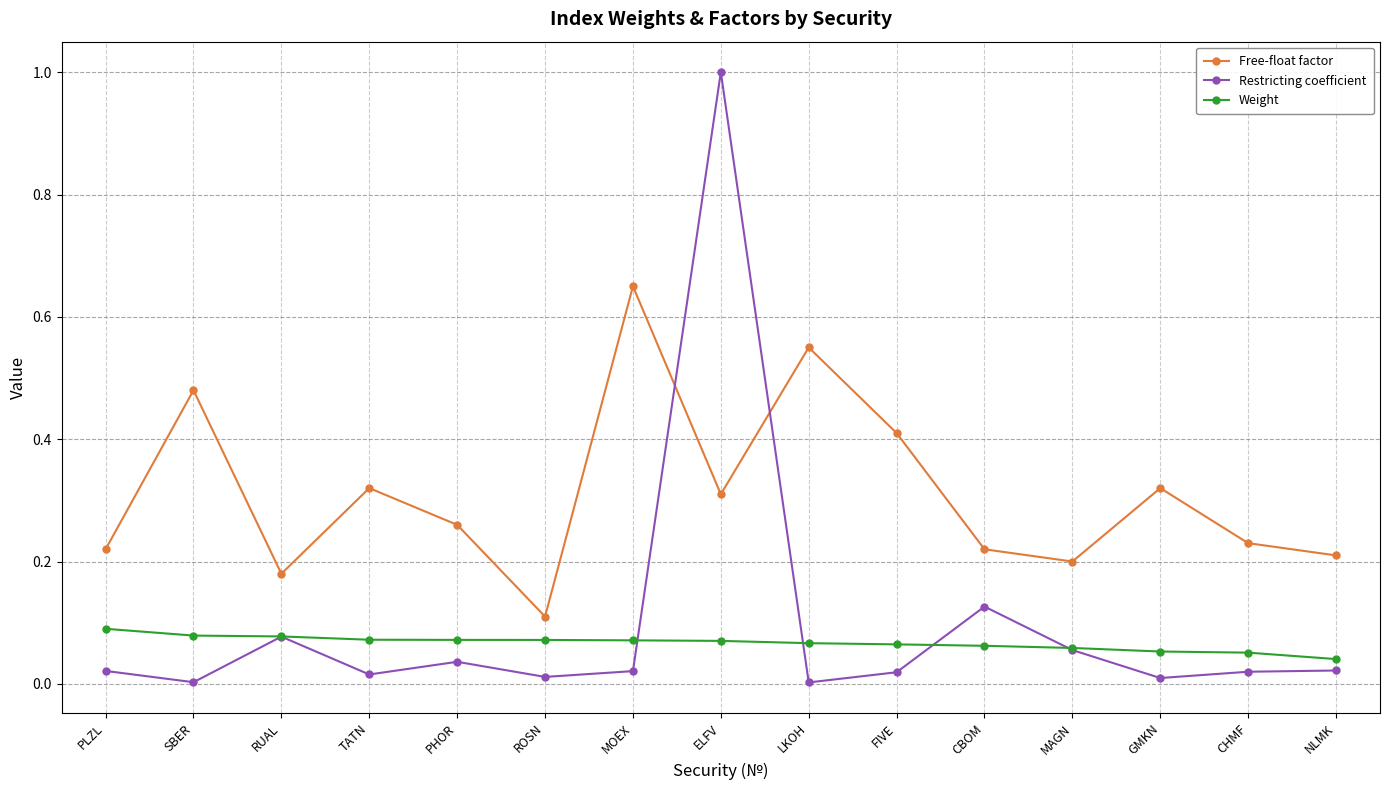

Is the value of Weight at MOEX greater than the value of Restricting coefficient at PLZL?

Yes